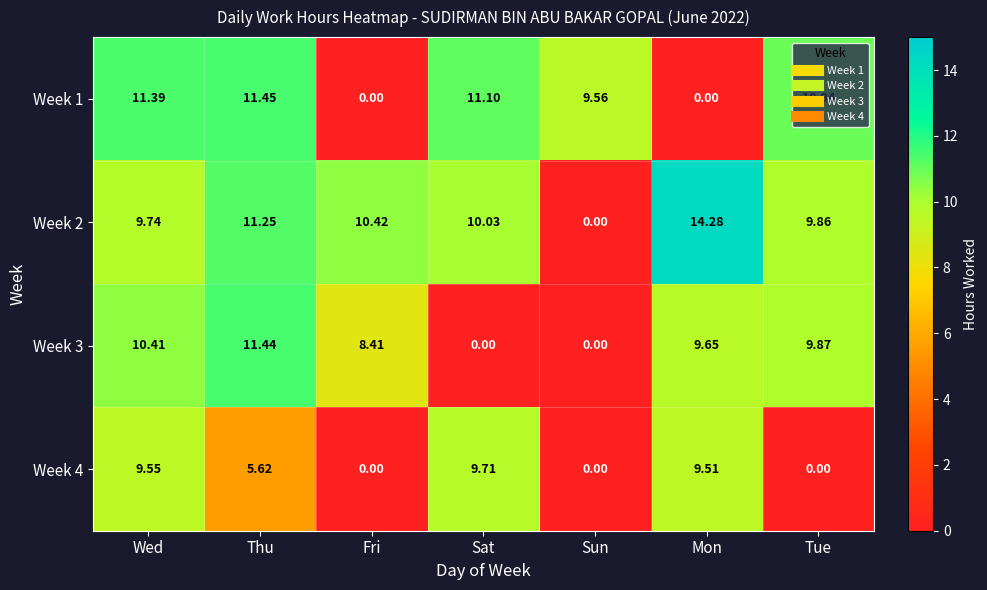

Is the value of Week 1 at Sun greater than the value of Week 2 at Fri?

No